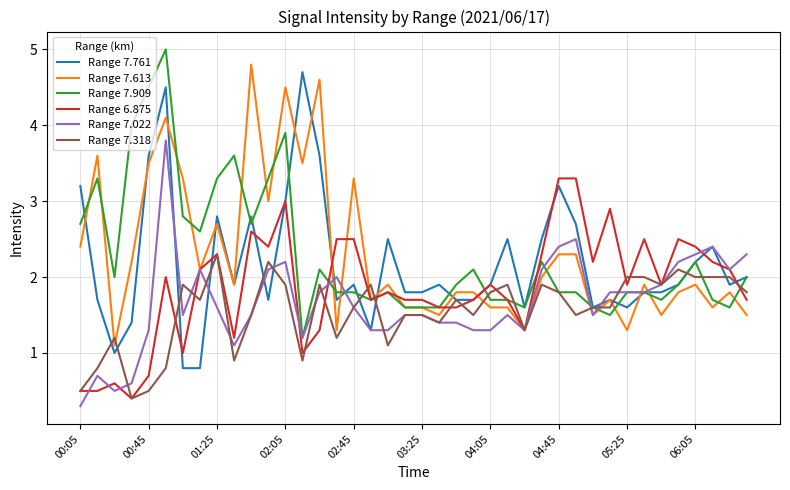

What is the highest value of the Range 6.875 series?

3.3